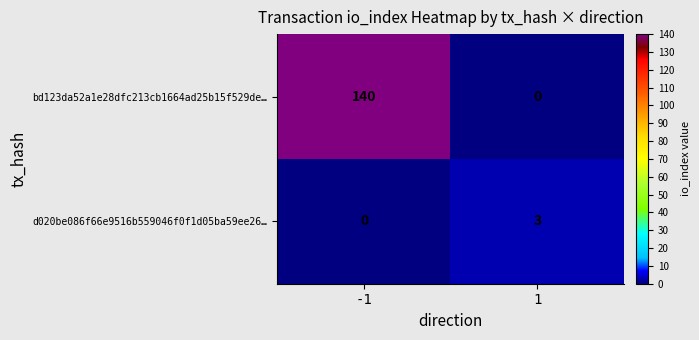

Reading left to right, list all the values displayed in this chart.

bd123da52a1e28dfc213cb1664ad25b15f529de…: 140	0
d020be086f66e9516b559046f0f1d05ba59ee26…: 0	3